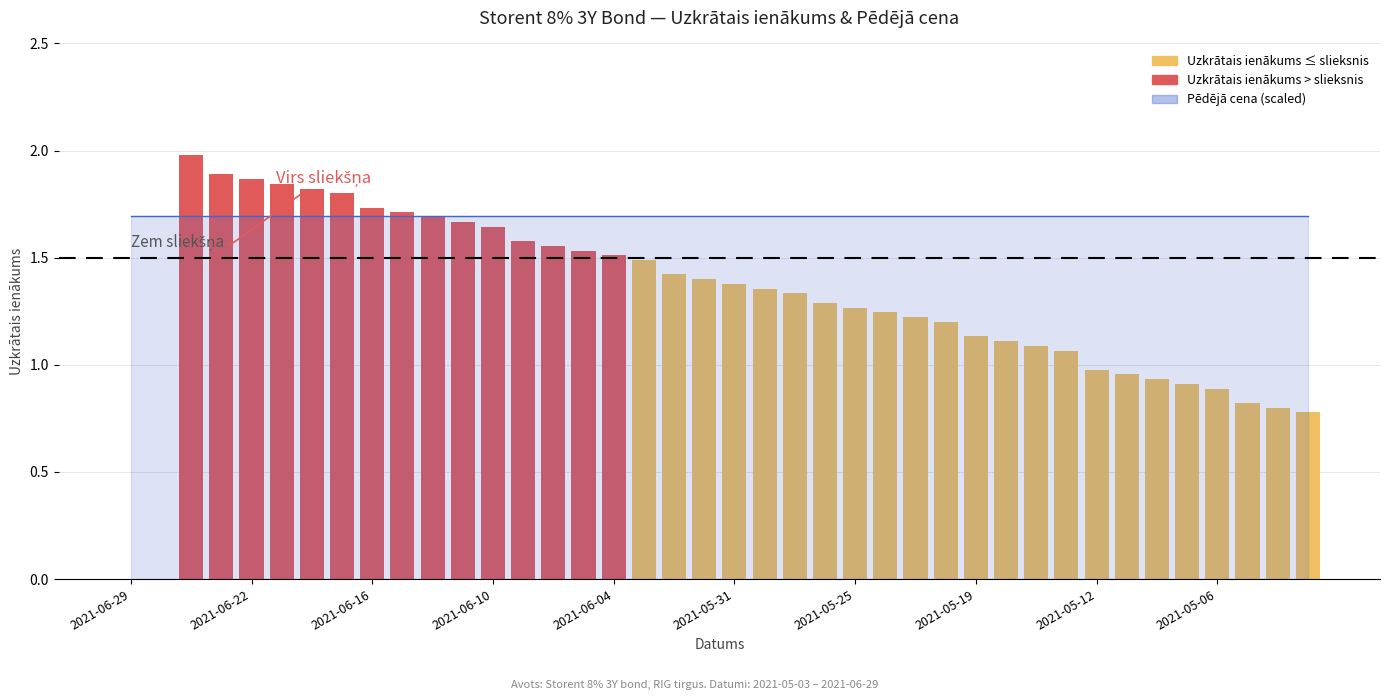

What is the sum of all values?

51.9